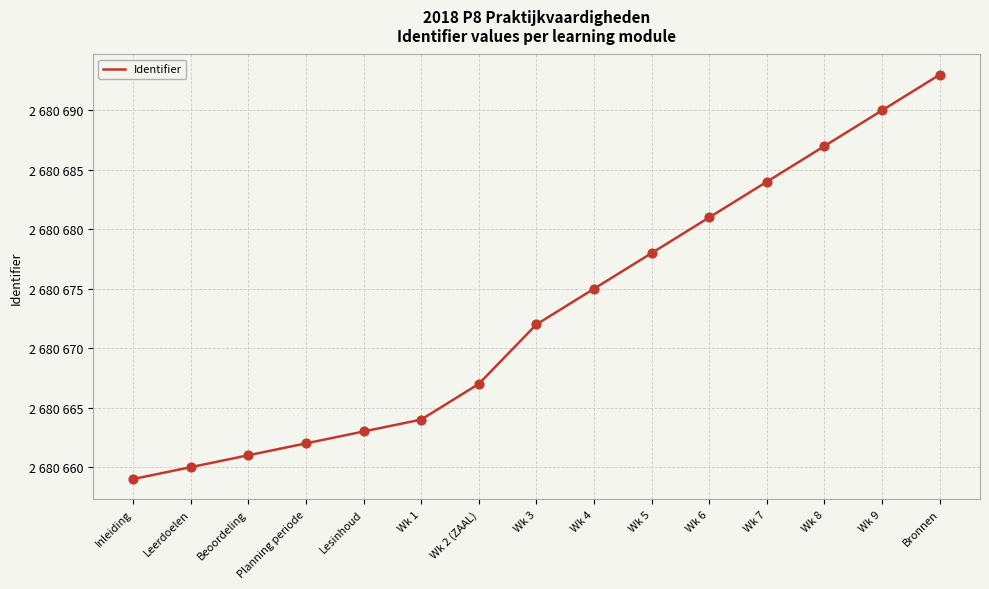

Is this an area chart (filled region under the line)?

No